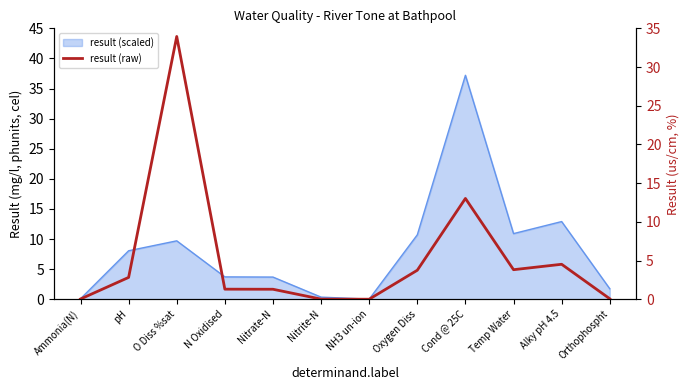

Which label corresponds to the largest value in the chart?

O Diss %sat